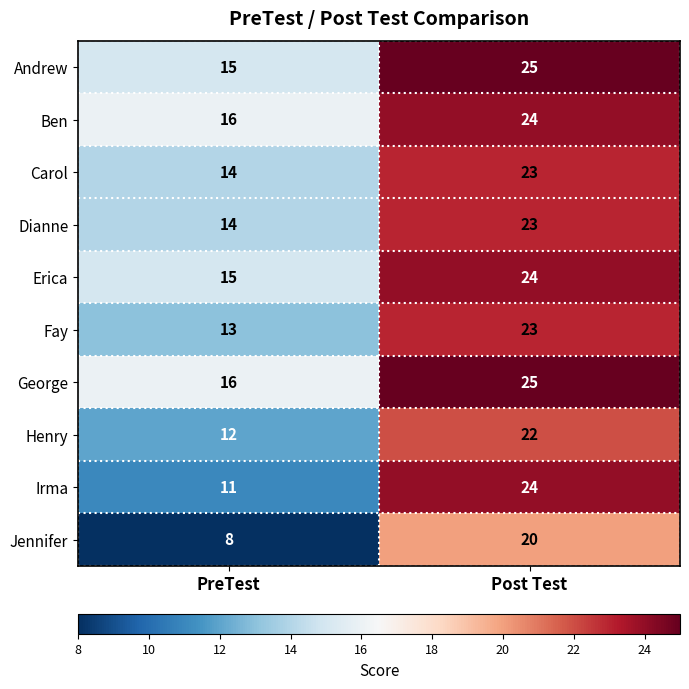

What is the smallest value displayed?

8